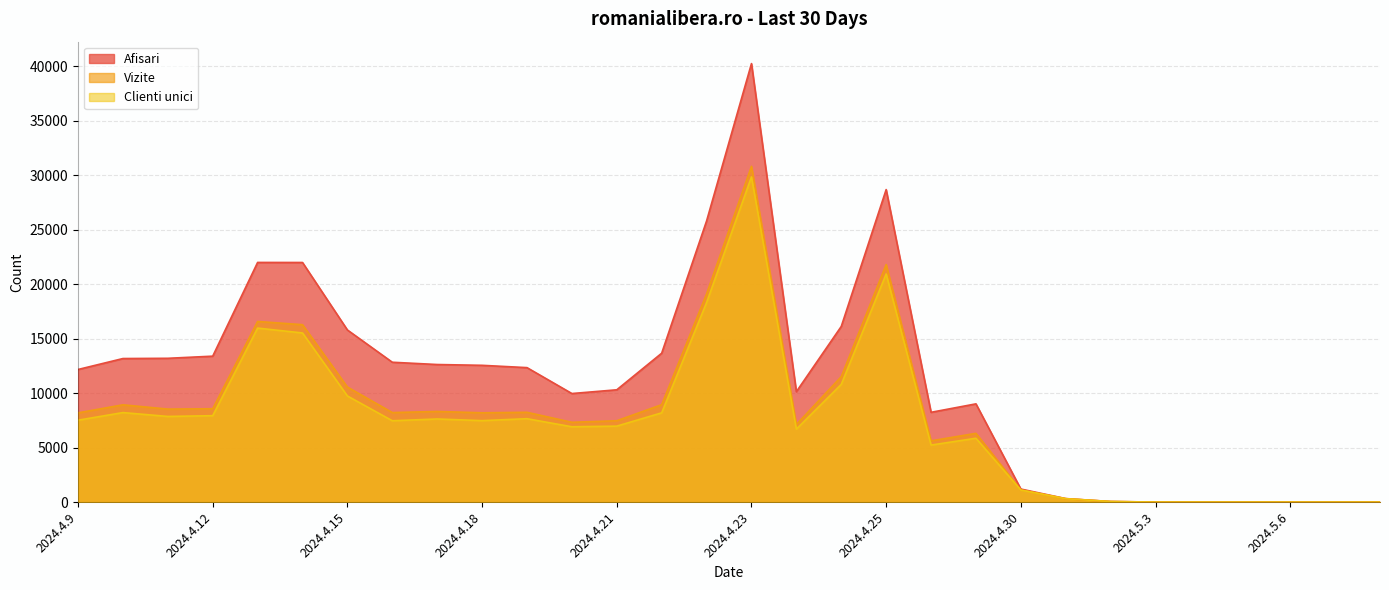

What is the label of the 7th point from the left?

2024.4.15